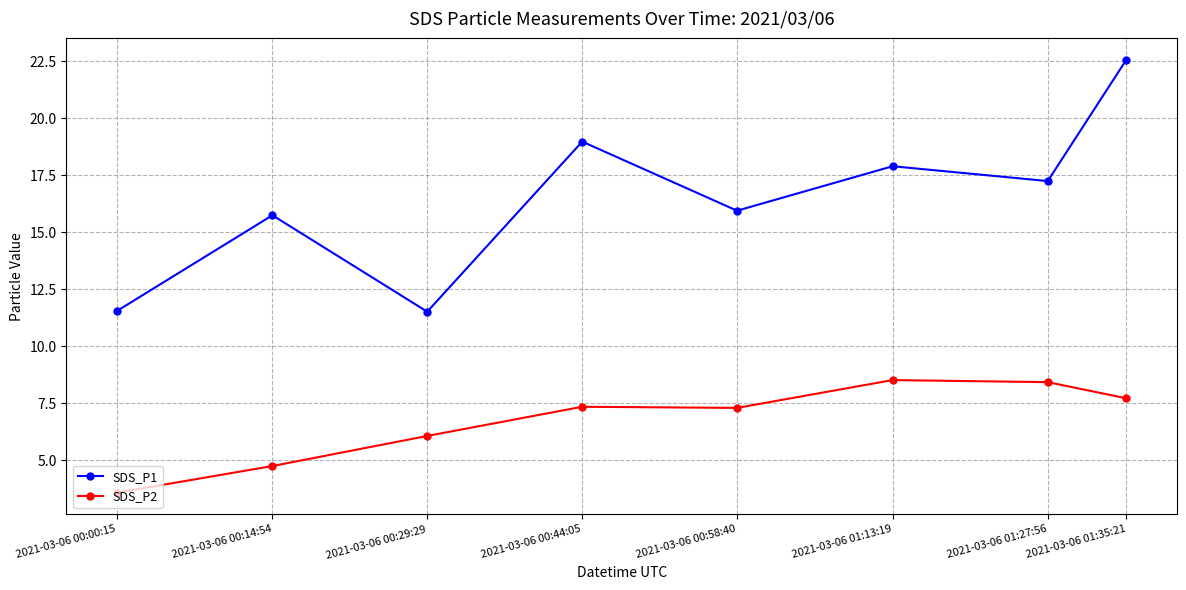

At which category is the sum across all series the highest?

2021-03-06 01:35:21